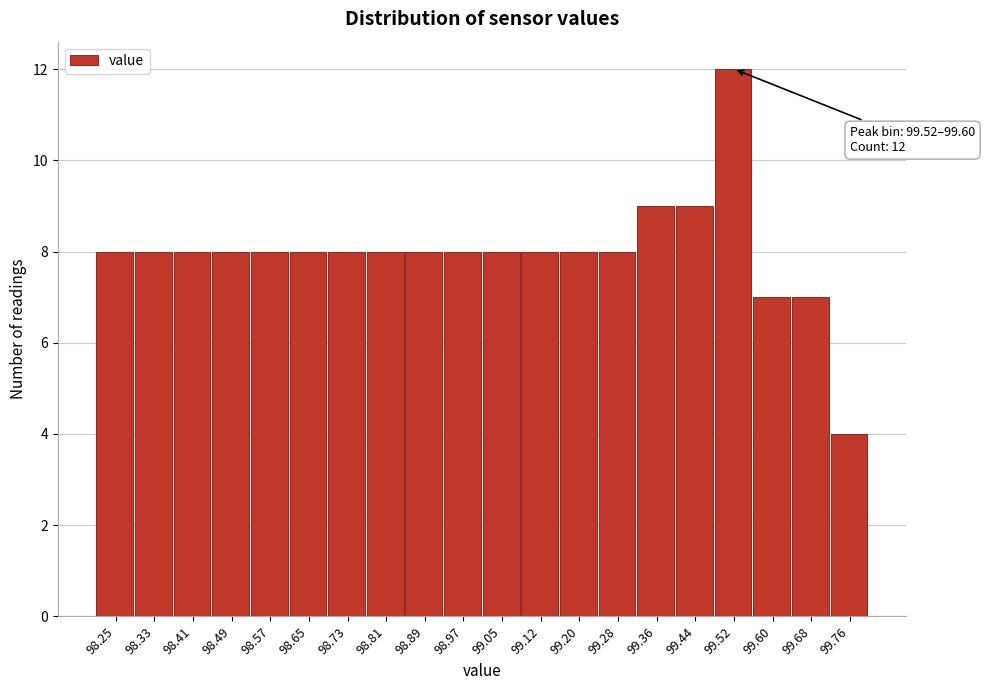

Reading left to right, what are all the values shown in this chart?

8	8	8	8	8	8	8	8	8	8	8	8	8	8	9	9	12	7	7	4